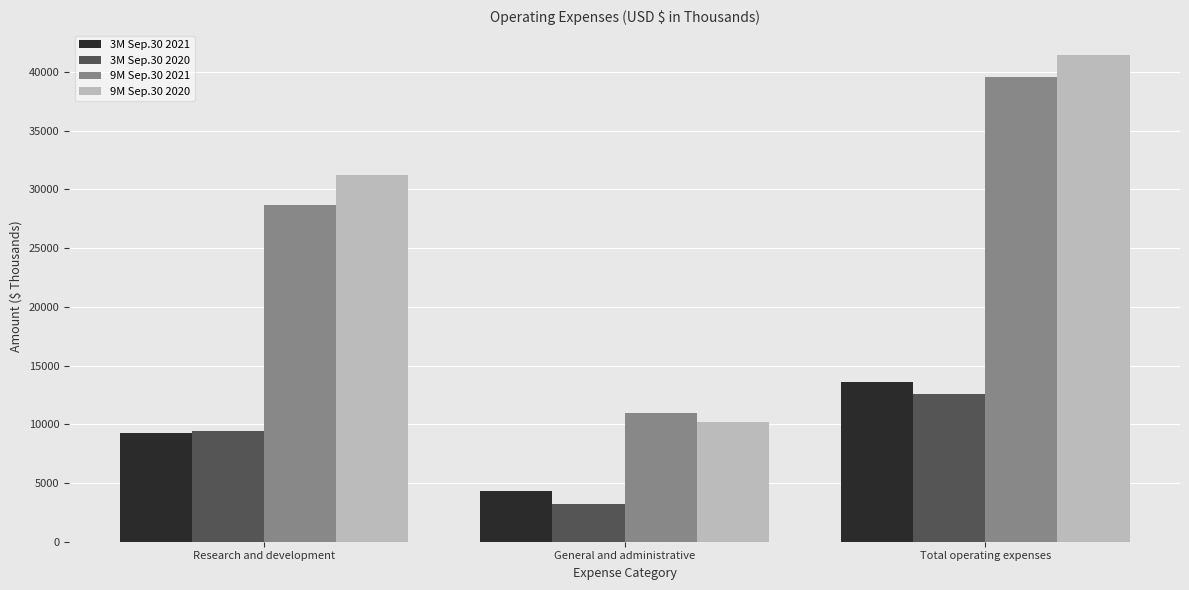

Reading right to left, list all the values displayed in this chart.

3M Sep.30 2021: 13602	4320	9282
3M Sep.30 2020: 12600	3213	9387
9M Sep.30 2021: 39576	10938	28638
9M Sep.30 2020: 41484	10235	31249